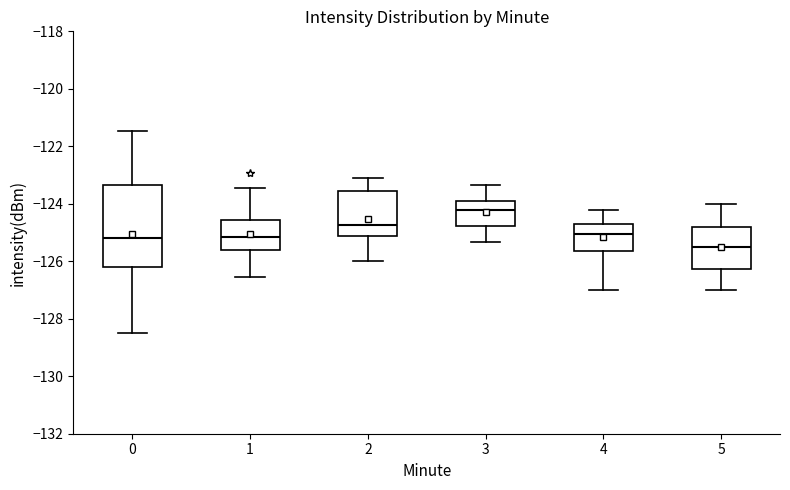

Which box is the tallest, from its lower edge to its upper edge?

0